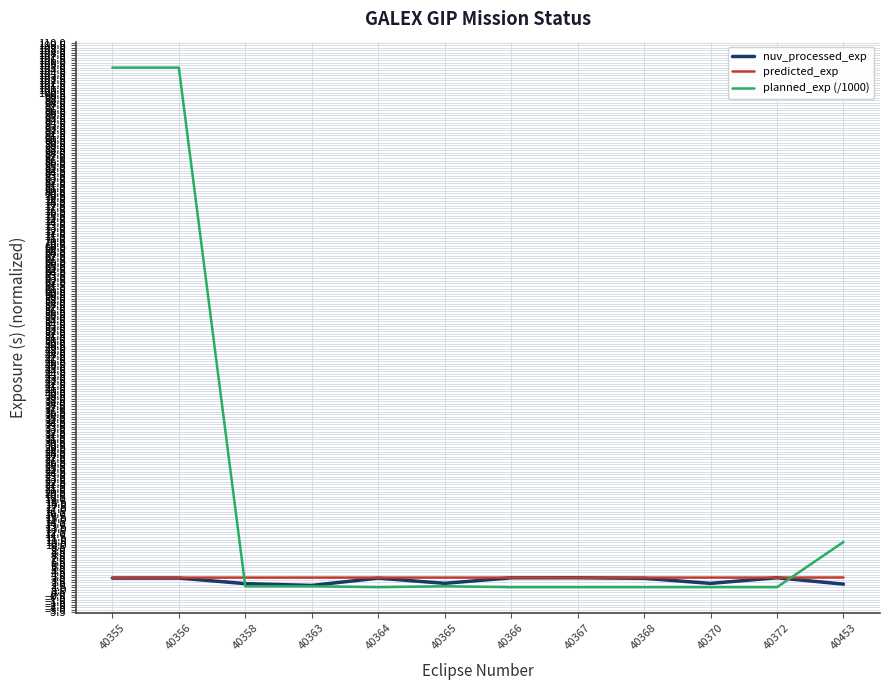

At which label is planned_exp (/1000) closest to 53?

40453